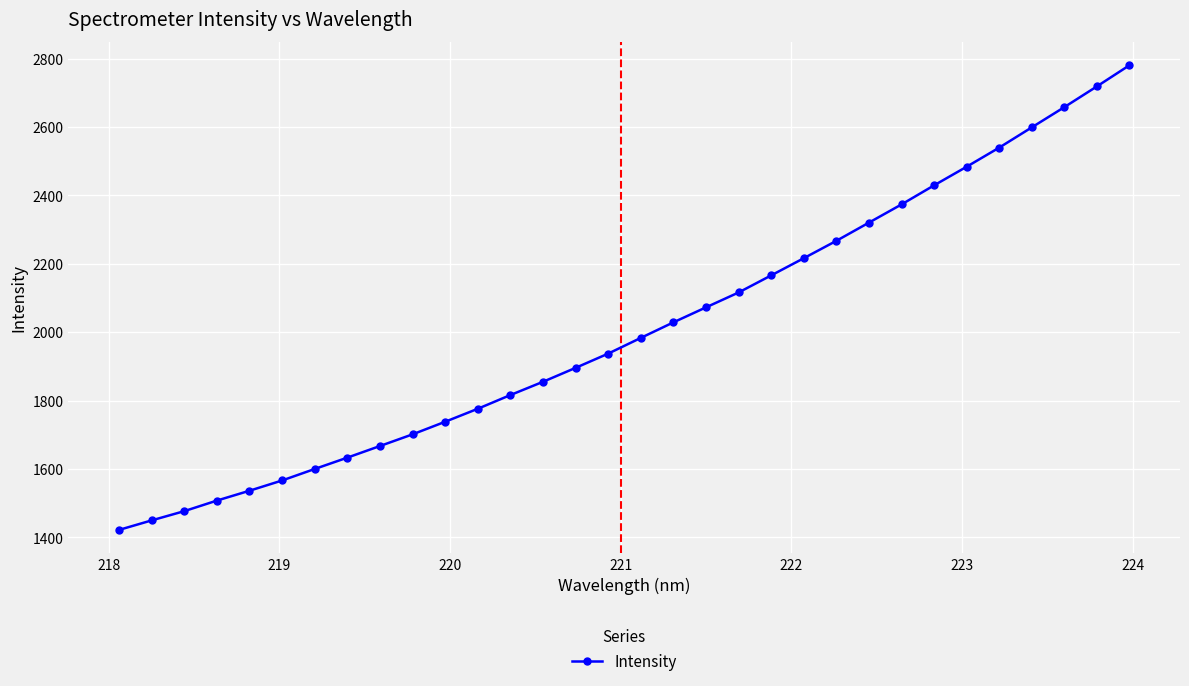

What is the minimum value shown in the chart?

1421.7